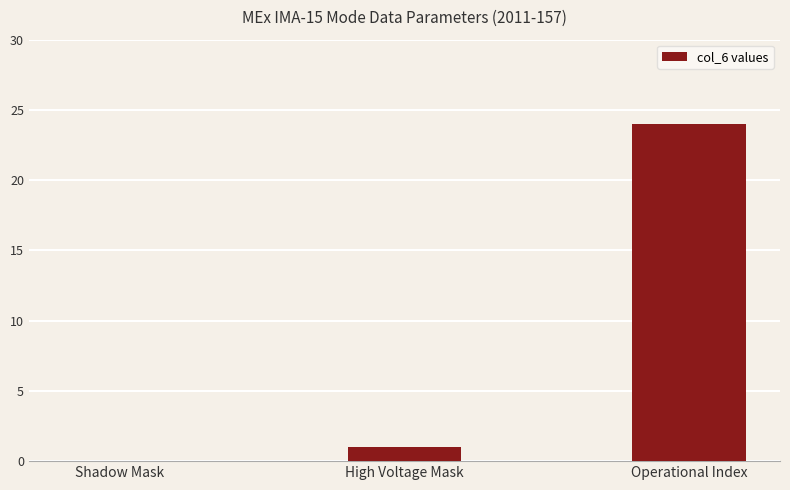

Which has a higher value, Shadow Mask or Operational Index?

Operational Index